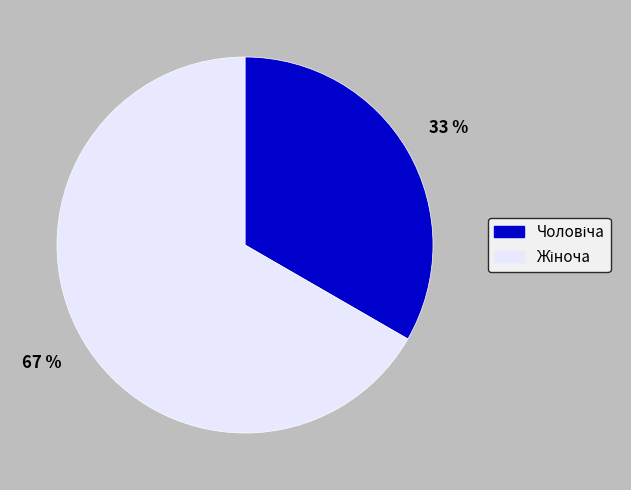

To the nearest percent, what is the average slice percentage?

50%